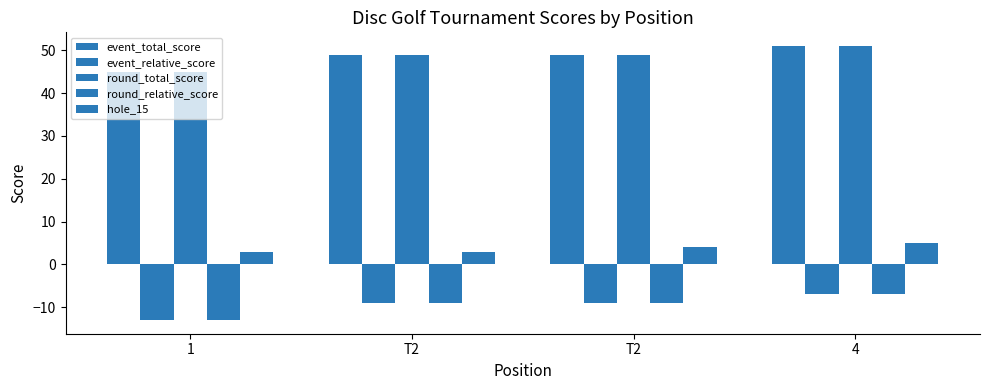

What is the difference between the maximum and minimum values in the round_total_score series?

6